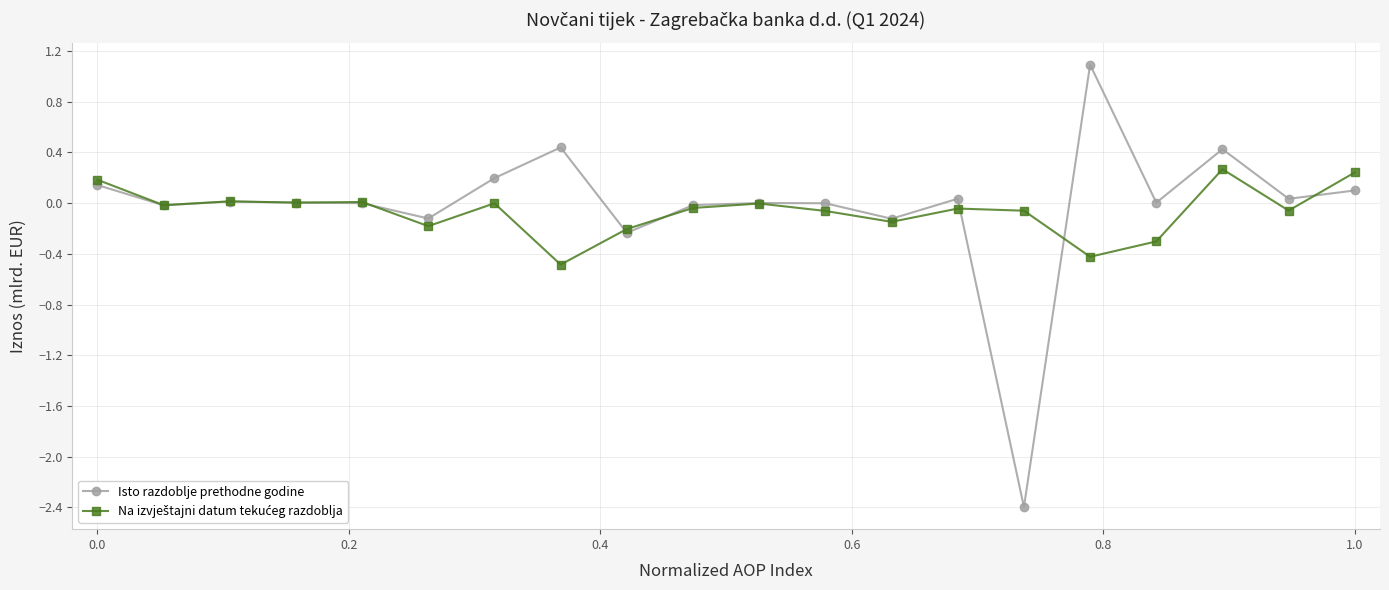

Which series has the widest spread of values?

Isto razdoblje prethodne godine